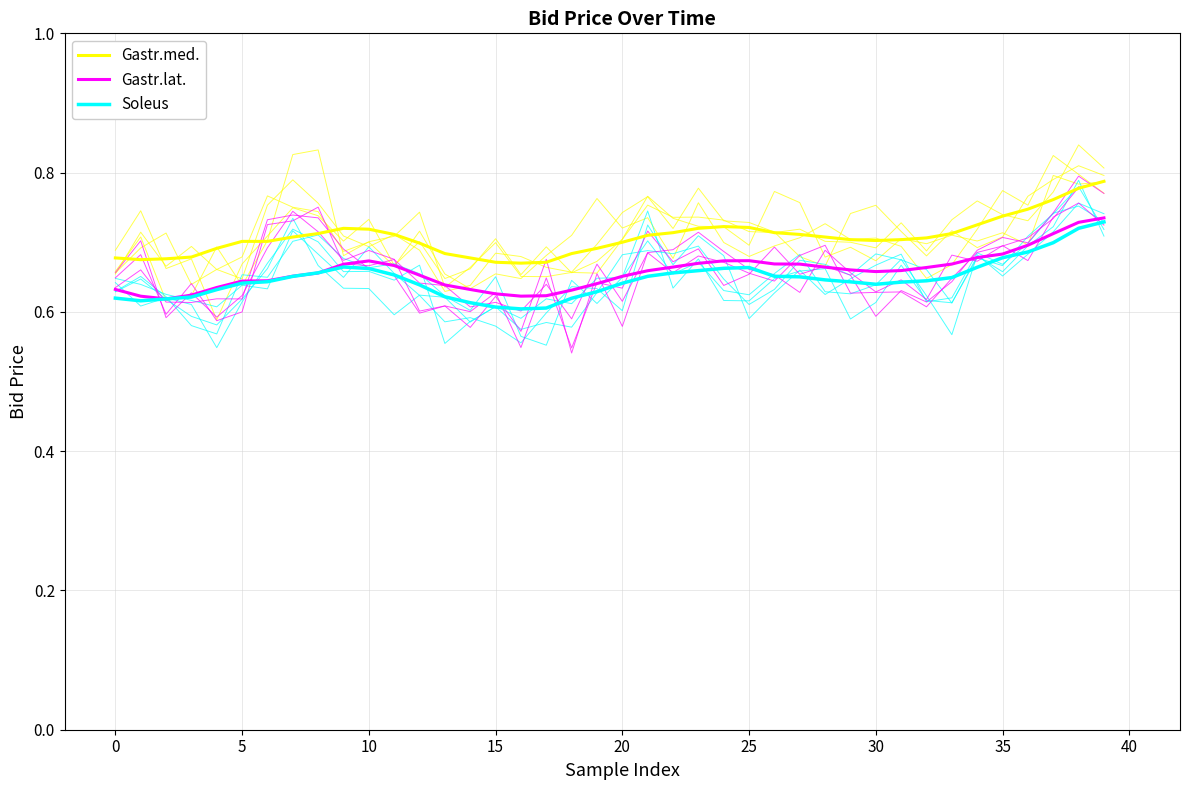

Which category has the highest value across all series?

39